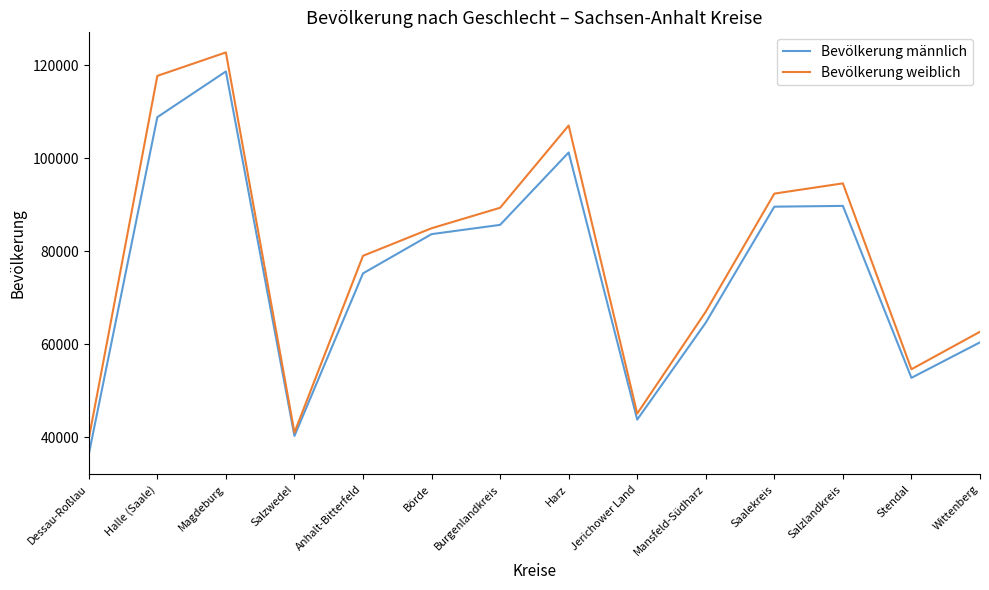

List the series in order of their peak value, highest first.

Bevölkerung weiblich, Bevölkerung männlich